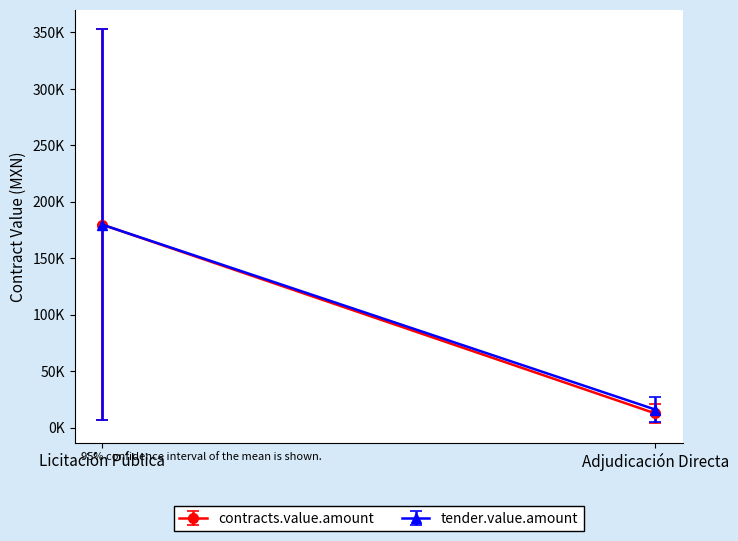

True or false: contracts.value.amount has a value of 4031.7 at 21019280.

False